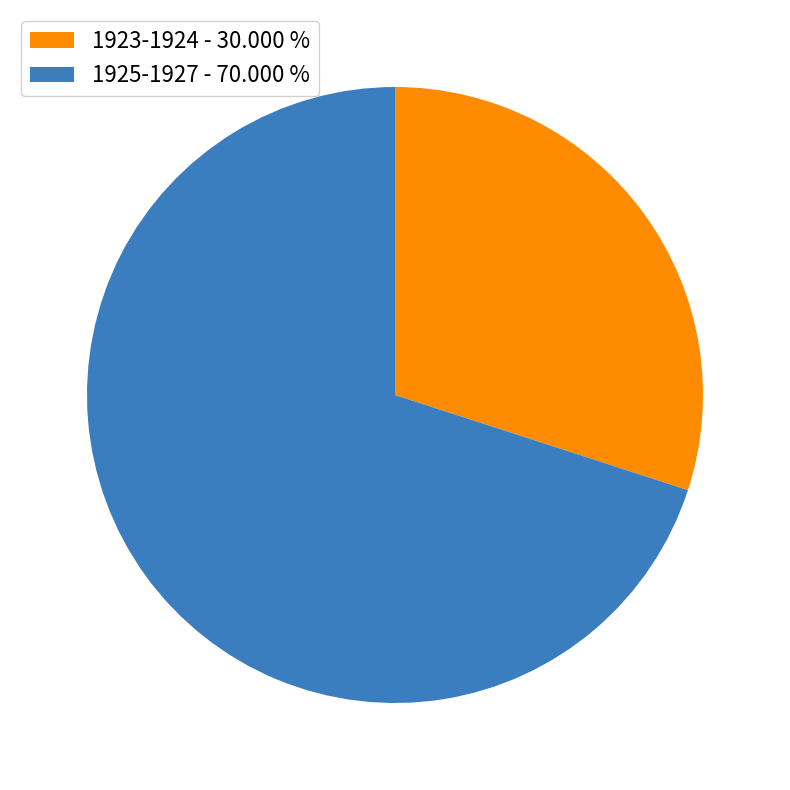

Approximately how many times larger is the value at 1923-1924 - 30.000 % compared to 1925-1927 - 70.000 %?

0.4